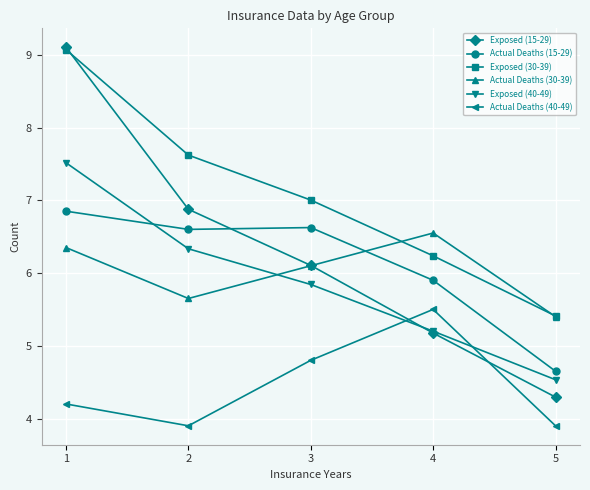

How many values in the Exposed (30-39) series are below 7?

2